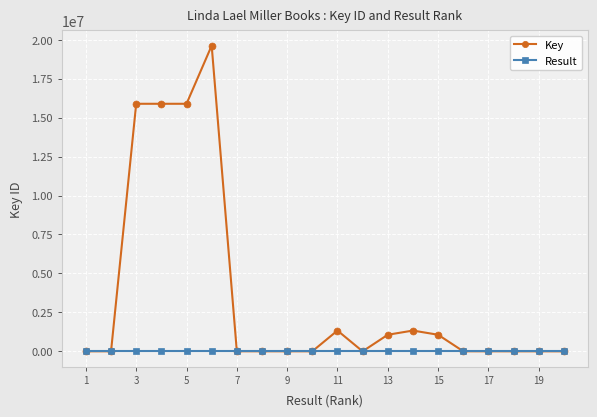

What is the maximum value shown in the chart?

19622296